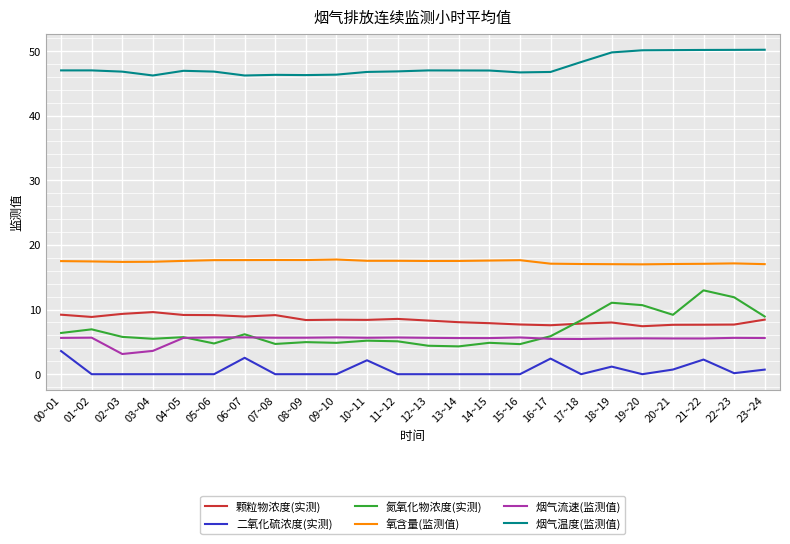

What position from the right is 19~20?

5